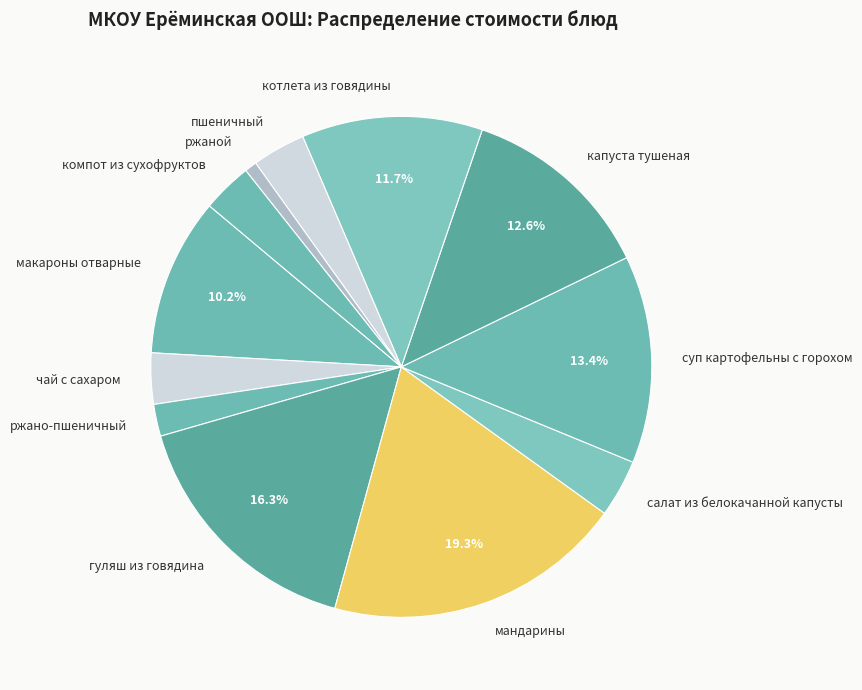

What is the total percentage of гуляш из говядина and макароны отварные?

26.5%